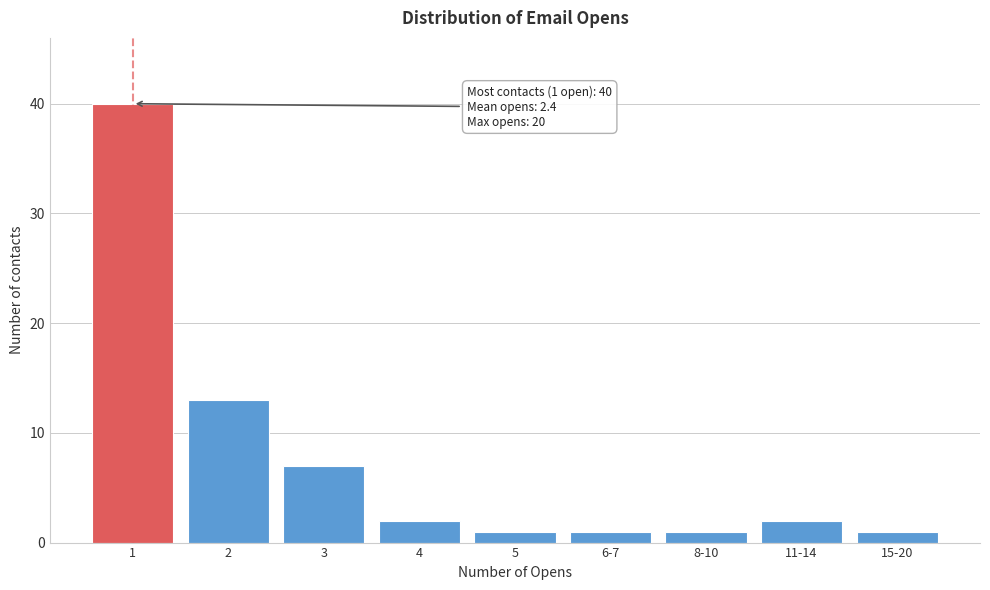

Reading left to right, extract all data points from this chart.

1=40	2=13	3=7	4=2	5=1	6-7=1	8-10=1	11-14=2	15-20=1